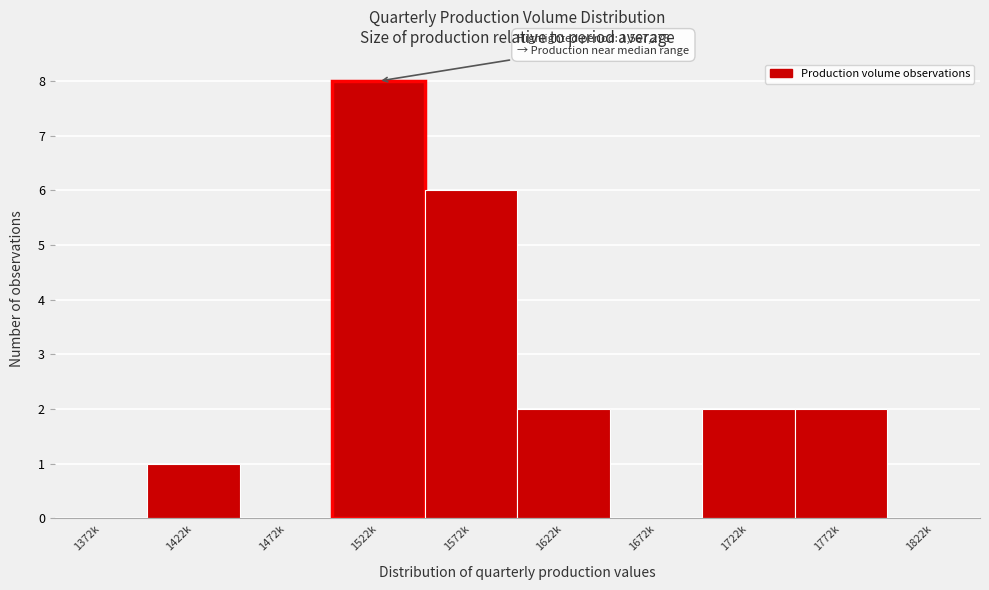

Reading left to right, list all the values displayed in this chart.

1372k=0	1422k=1	1472k=0	1522k=8	1572k=6	1622k=2	1672k=0	1722k=2	1772k=2	1822k=0